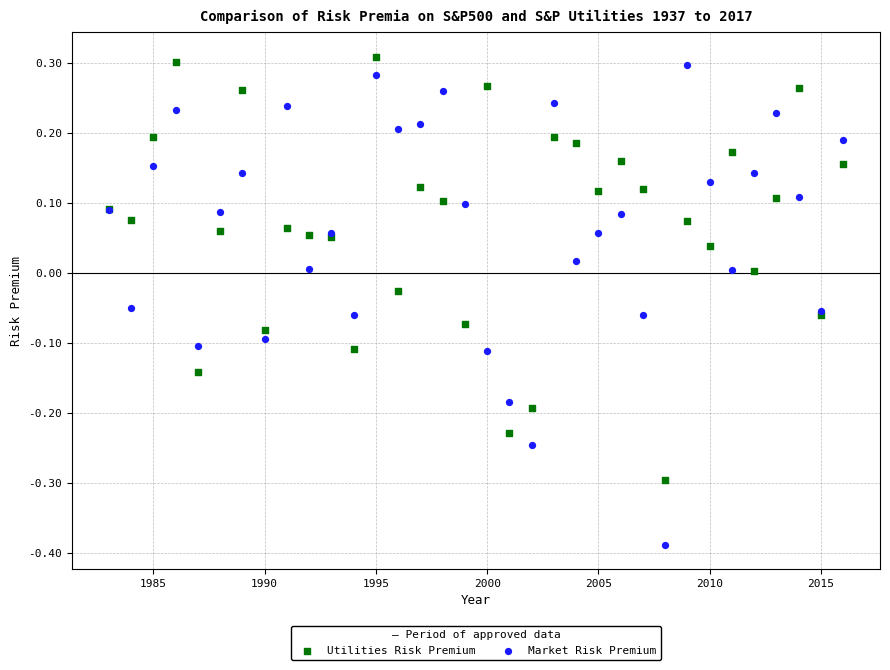

Which series has the widest spread of Y values?

Market Risk Premium